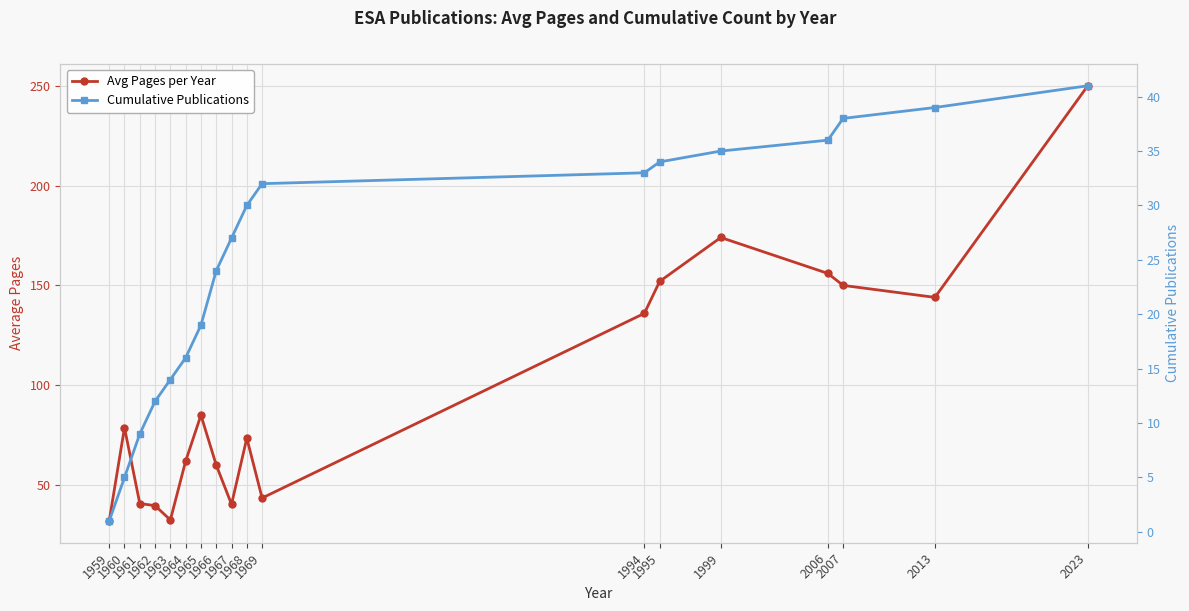

At which label is Avg Pages per Year closest to 141?

2013